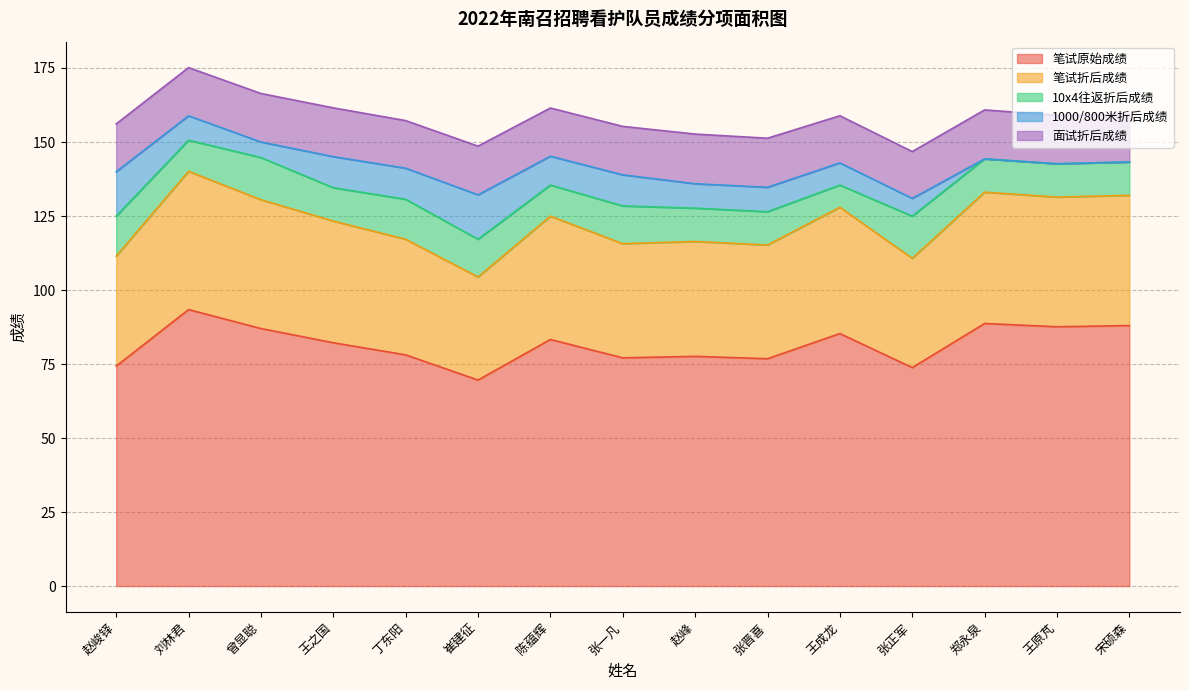

True or false: 笔试原始成绩 and 面试折后成绩 intersect in this chart.

False